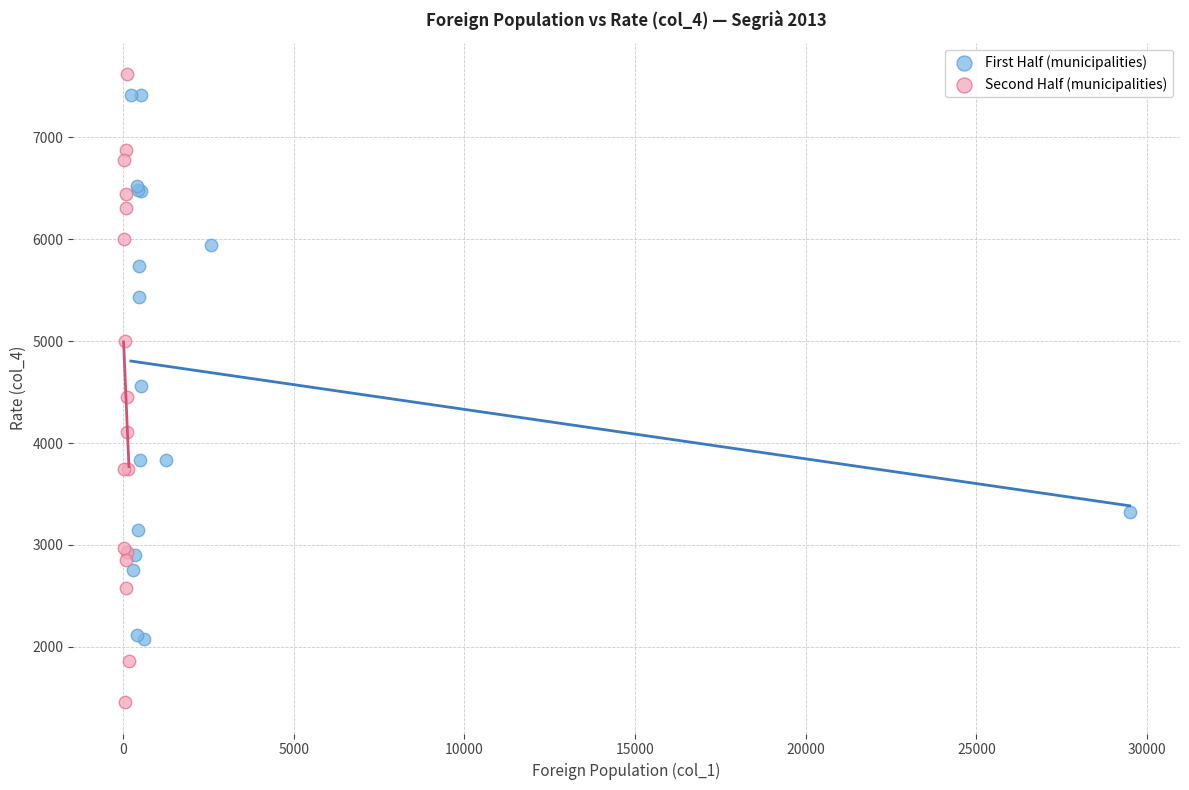

Which series reaches the minimum Y coordinate?

Second Half (municipalities)